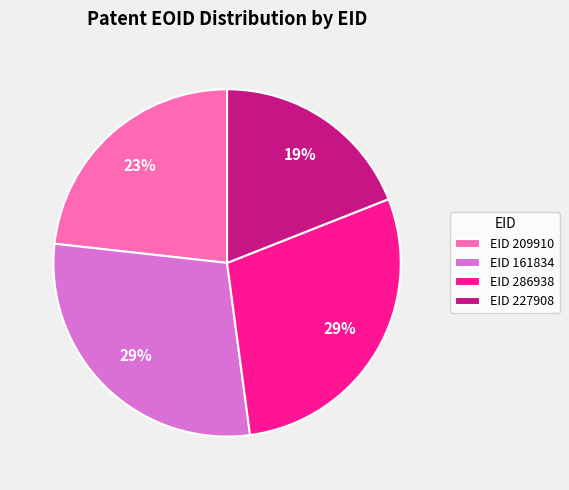

Is it true that EID 286938 is 41% of the pie?

False